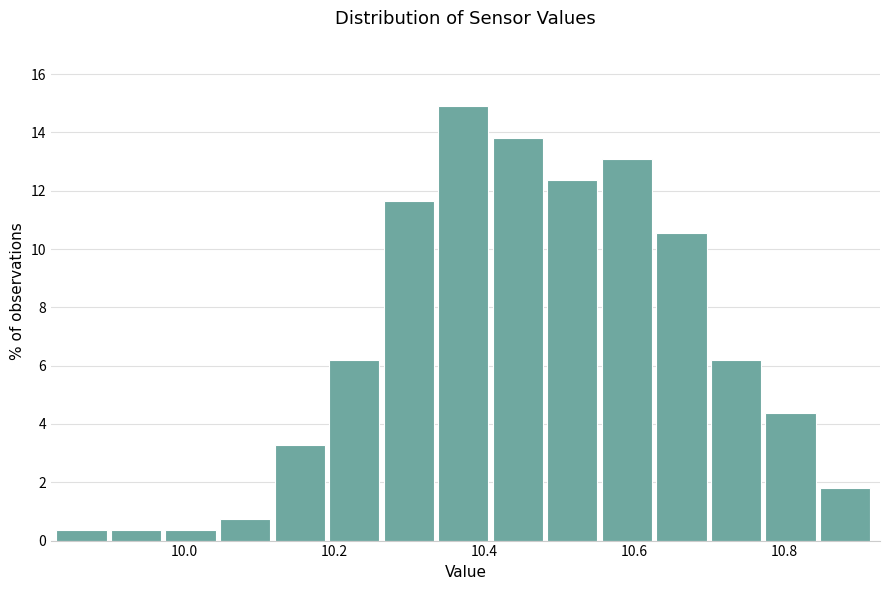

Read against the x-axis, roughly where is the centre of the tallest bar?

10.38